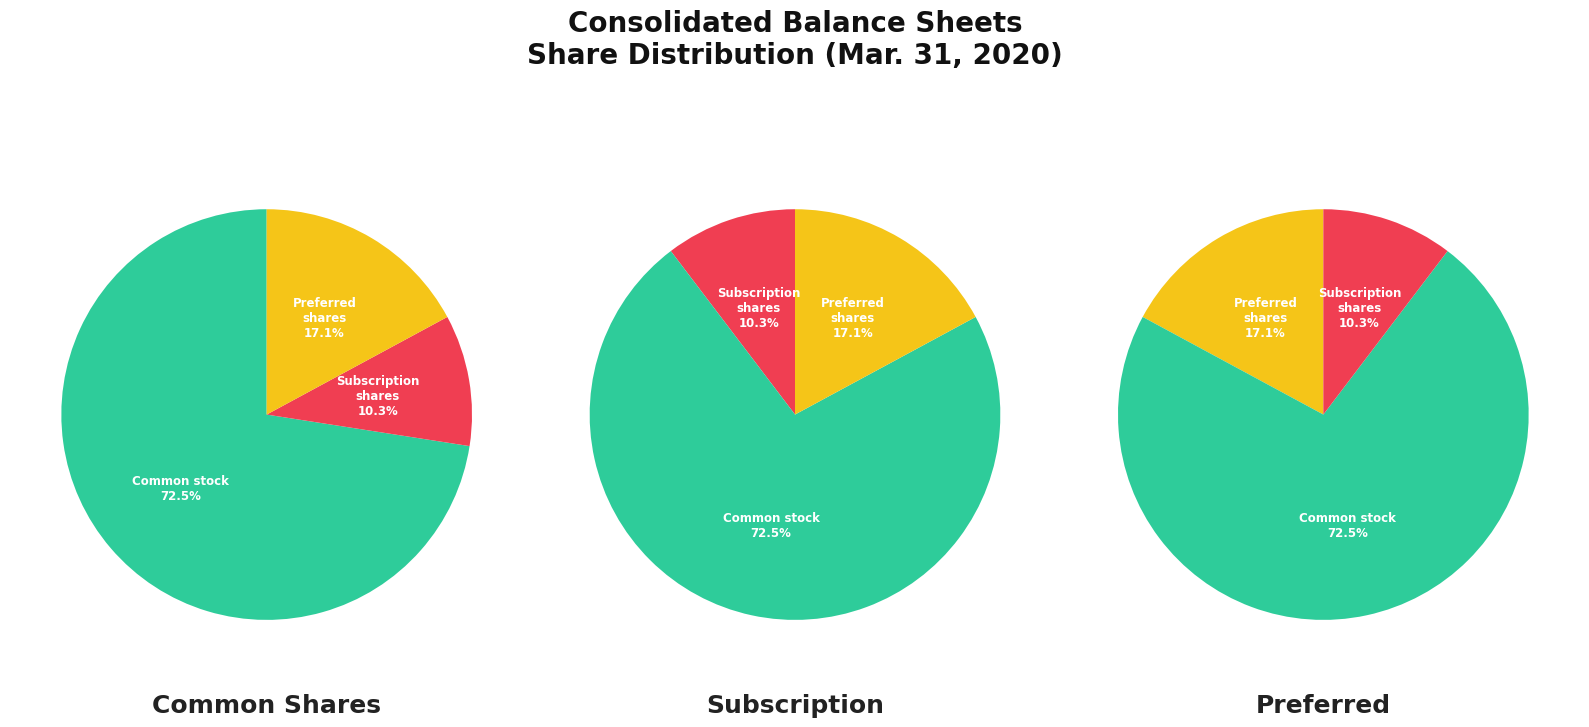

Which has a higher value, Preferred stock, shares authorized or Common stock subscription, shares authorized?

Preferred stock, shares authorized